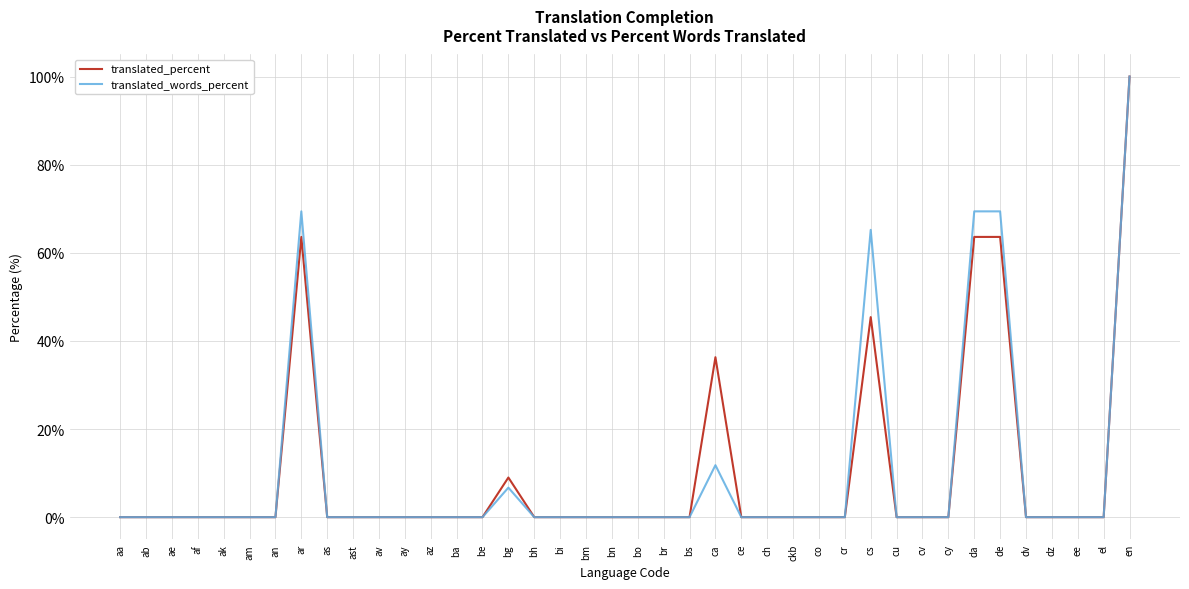

The value of translated_words_percent at en is 100.0. True or false?

True